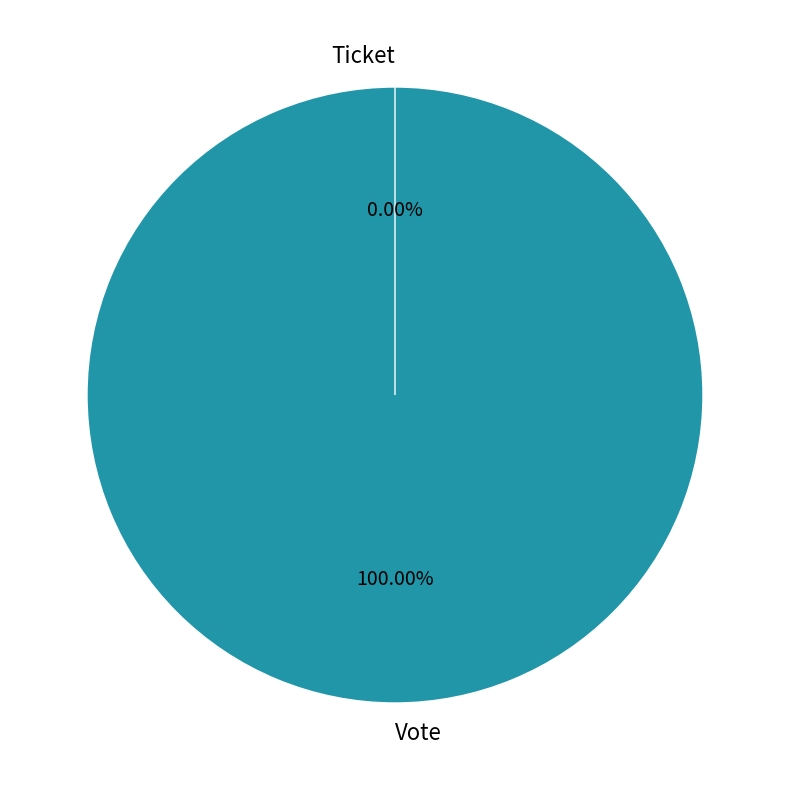

What is the majority slice?

Vote